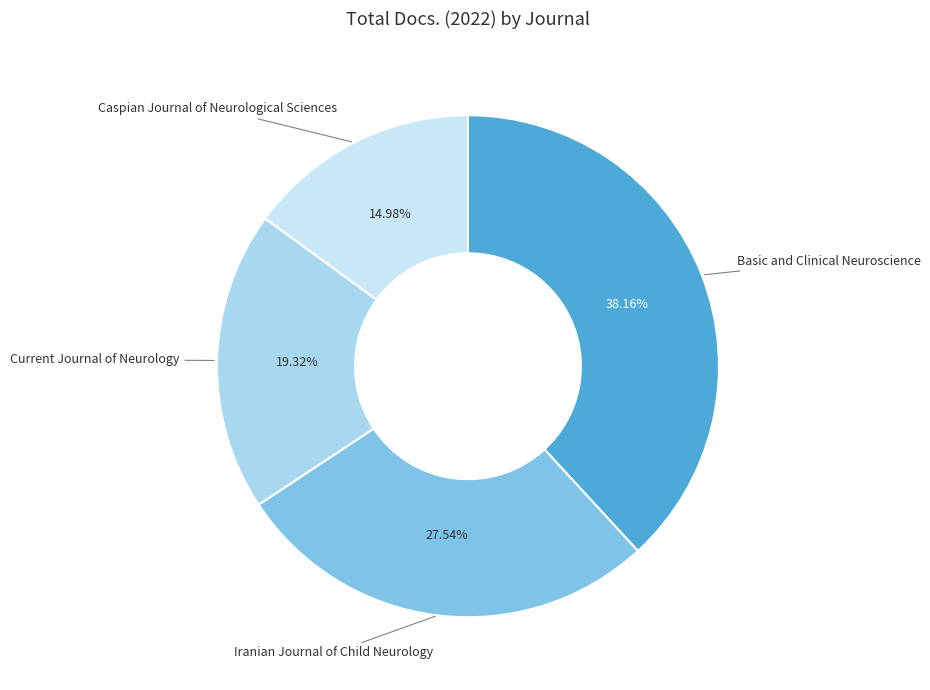

What is the smallest slice in the pie chart?

Caspian Journal of Neurological Sciences